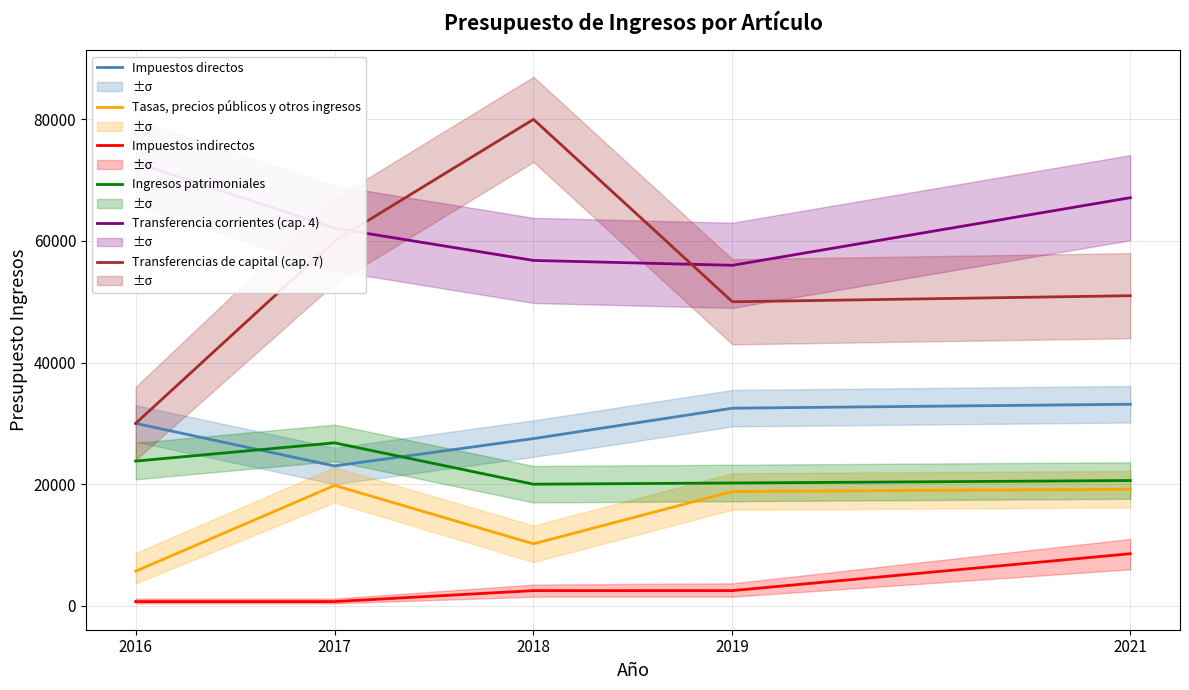

How many distinct data groups are displayed?

6